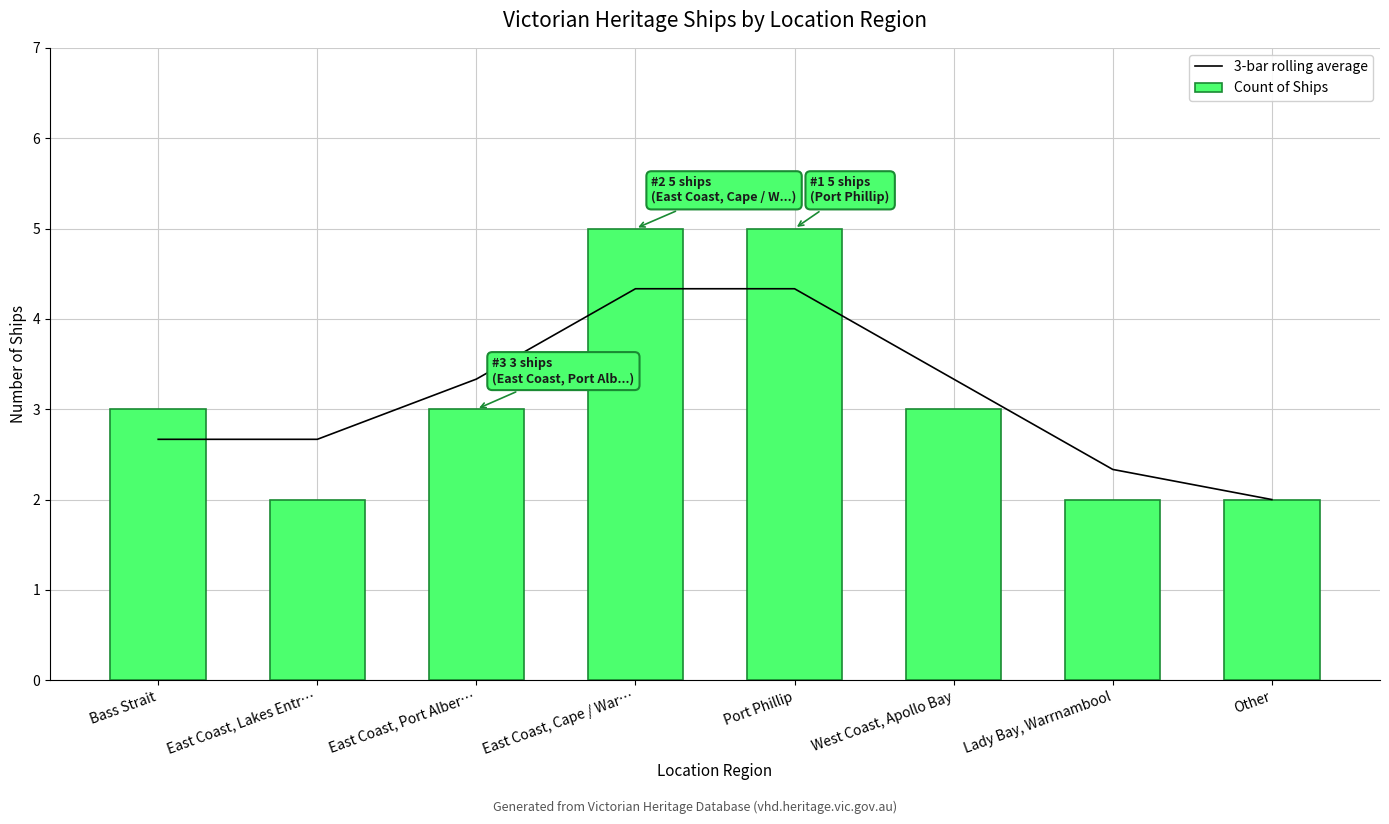

Which series has the largest total across all categories?

3-bar rolling average